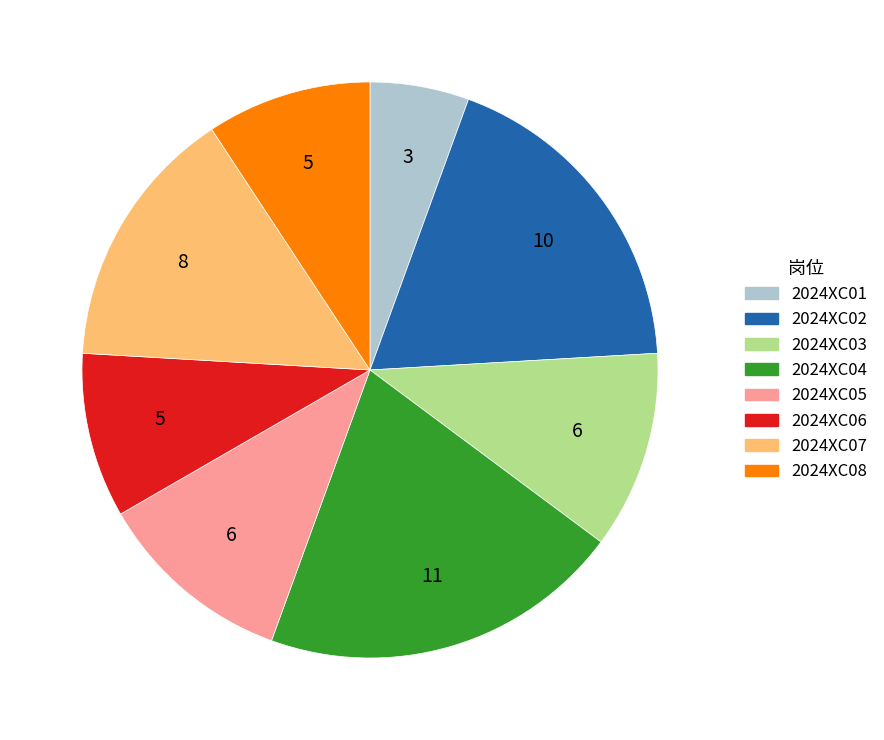

True or false: 2024XC06 accounts for 17% of the total.

False